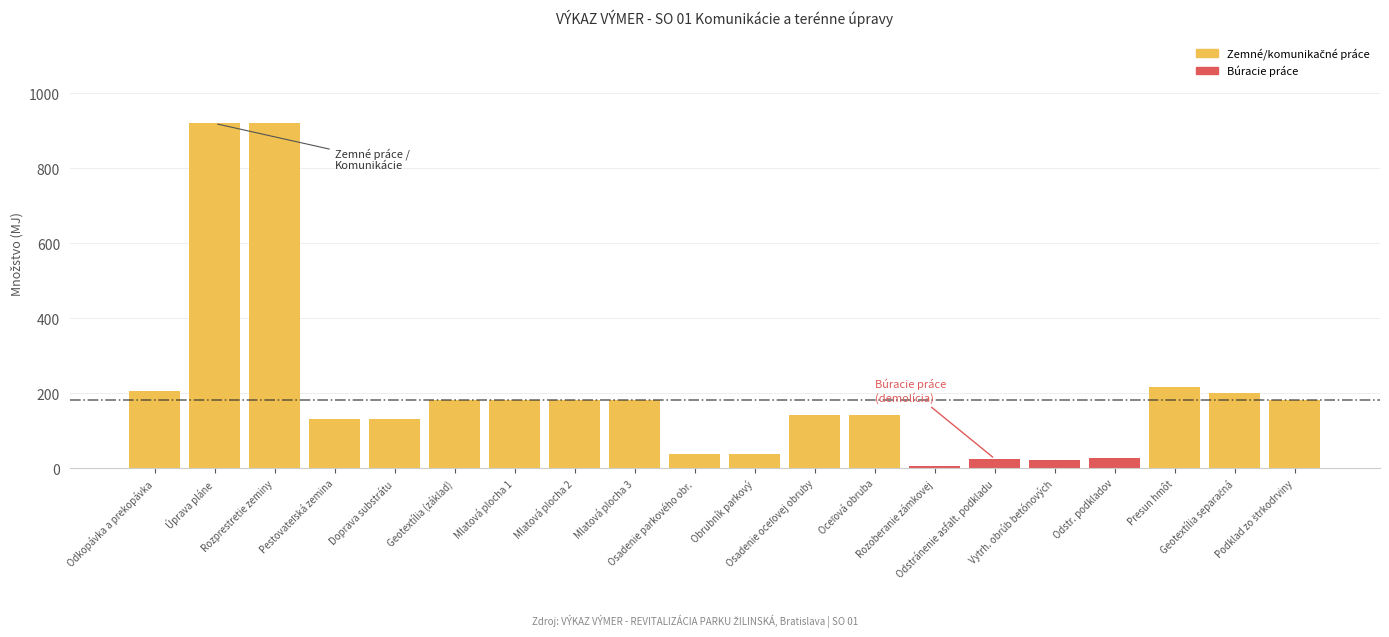

What is the value of the 20th bar from the left?

182.0